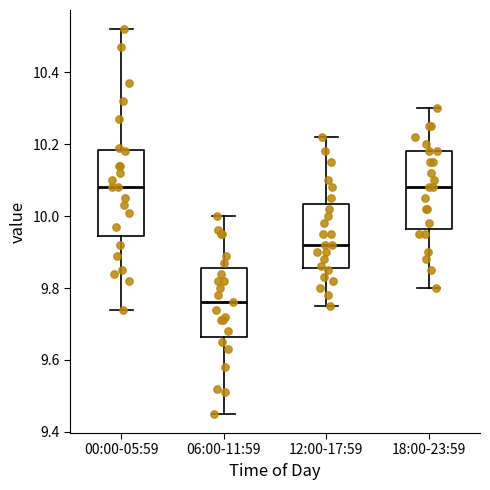

Reading left to right, read every box against the y-axis: the position of its median line, the range the box covers, and the ends of its whiskers. The values are not printed on the chart, so give them approximately, as read against the axis.

00:00-05:59: median 10.08, box 9.94 to 10.18, whiskers 9.74 to 10.52
06:00-11:59: median 9.76, box 9.66 to 9.86, whiskers 9.46 to 10.00
12:00-17:59: median 9.92, box 9.86 to 10.04, whiskers 9.76 to 10.22
18:00-23:59: median 10.08, box 9.96 to 10.18, whiskers 9.80 to 10.30